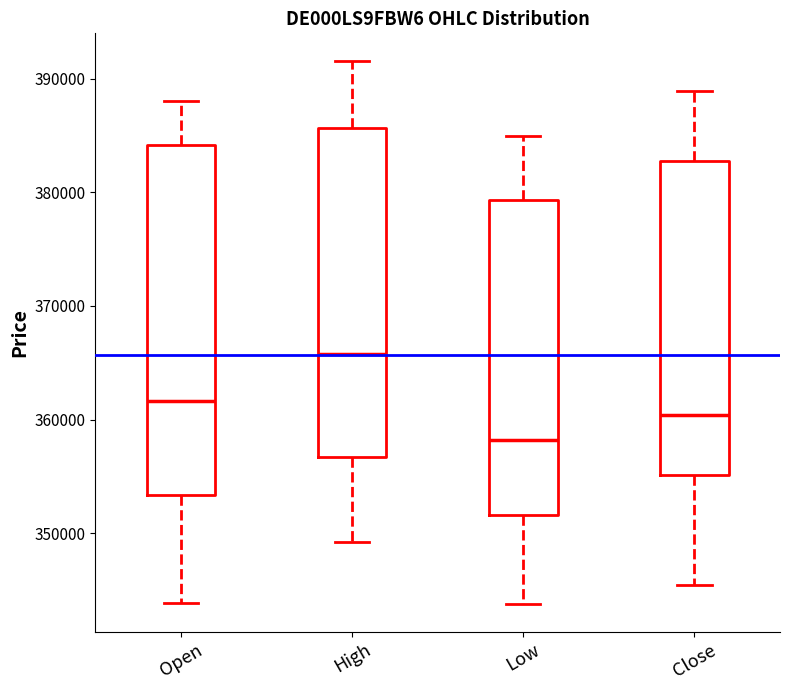

Comparing the boxes themselves (not the whiskers), which one is the tallest?

Open